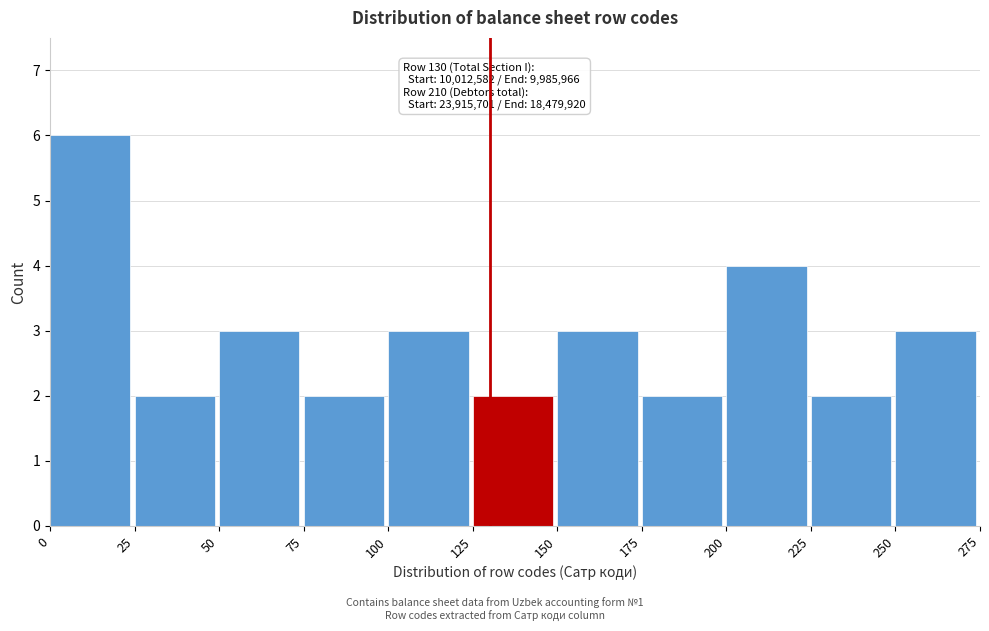

Which range on the x-axis has the tallest bar?

0 to 25